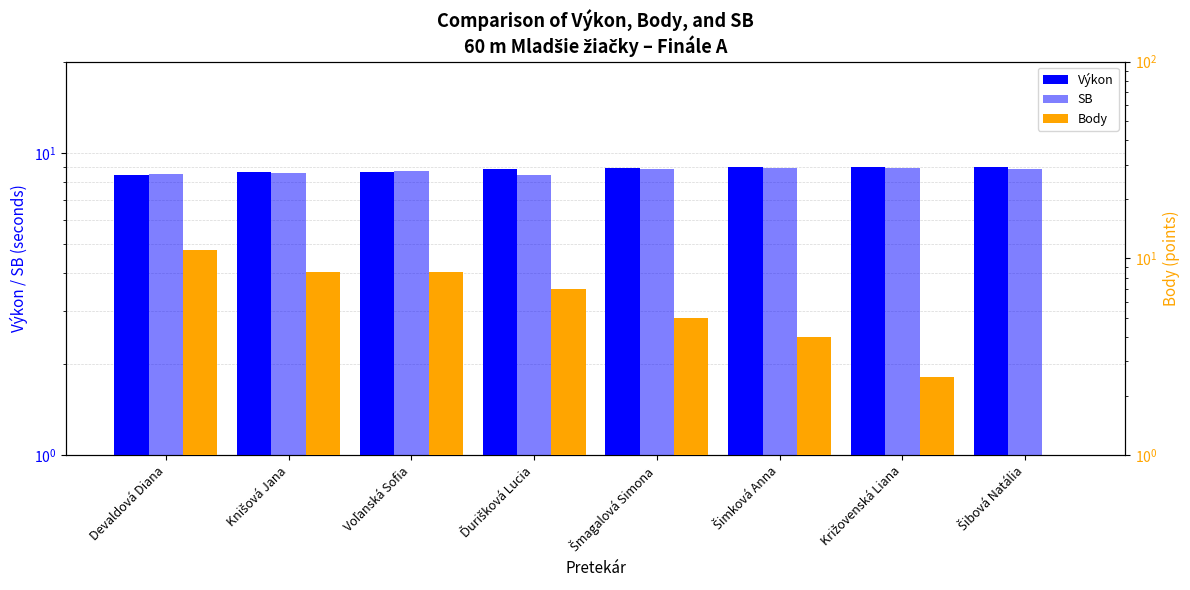

Which series has the widest spread of values?

Body